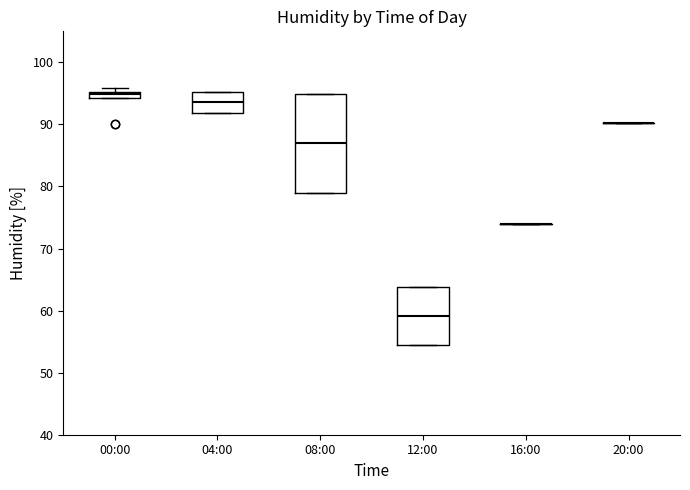

Which box is the tallest, from its lower edge to its upper edge?

08:00